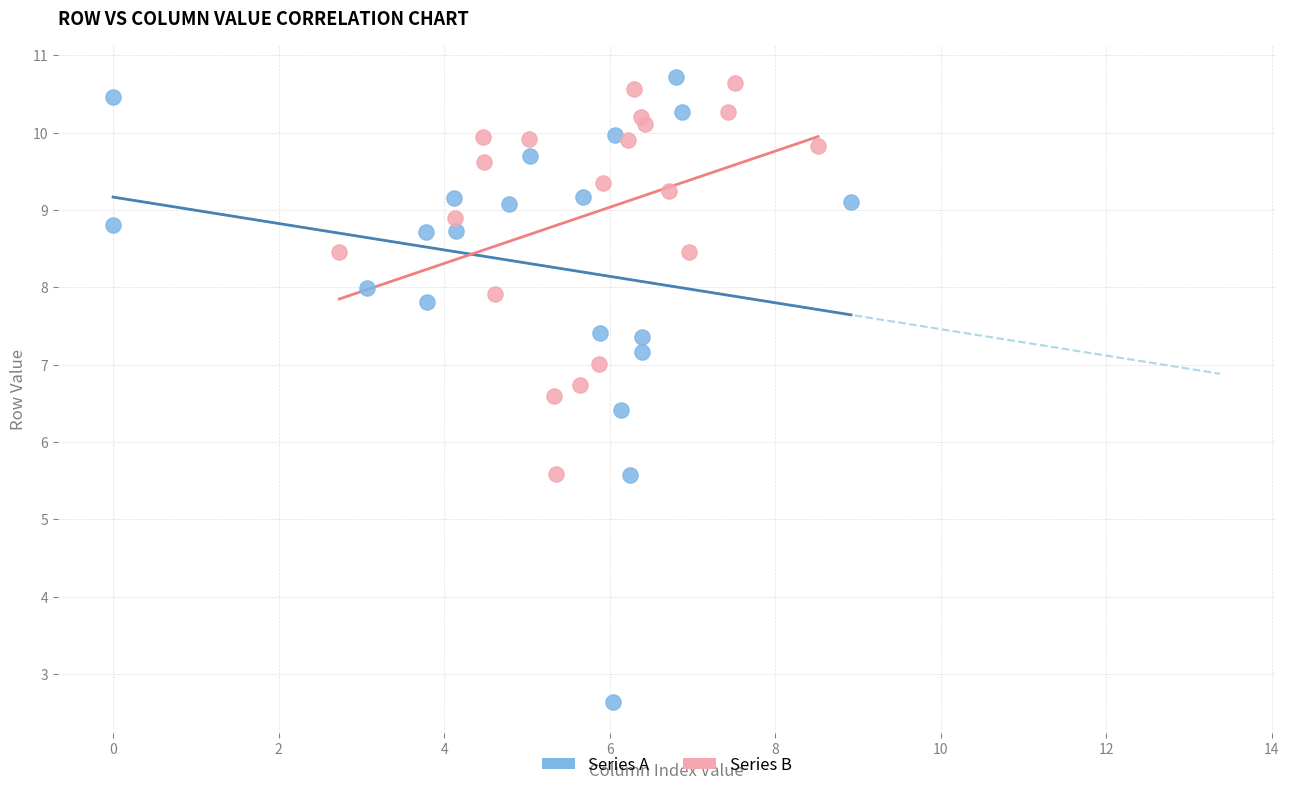

Which series reaches the minimum Y coordinate?

Series A